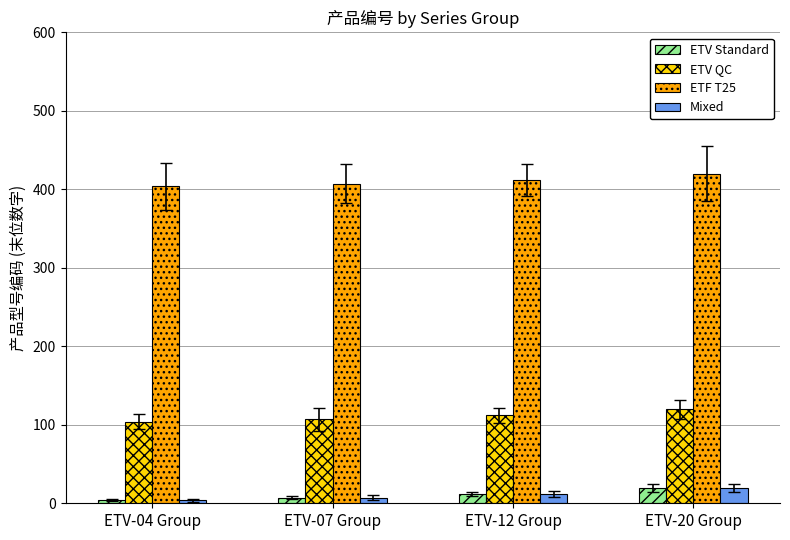

Where is ETF T25 nearest to the value 412?

ETV-12 Group